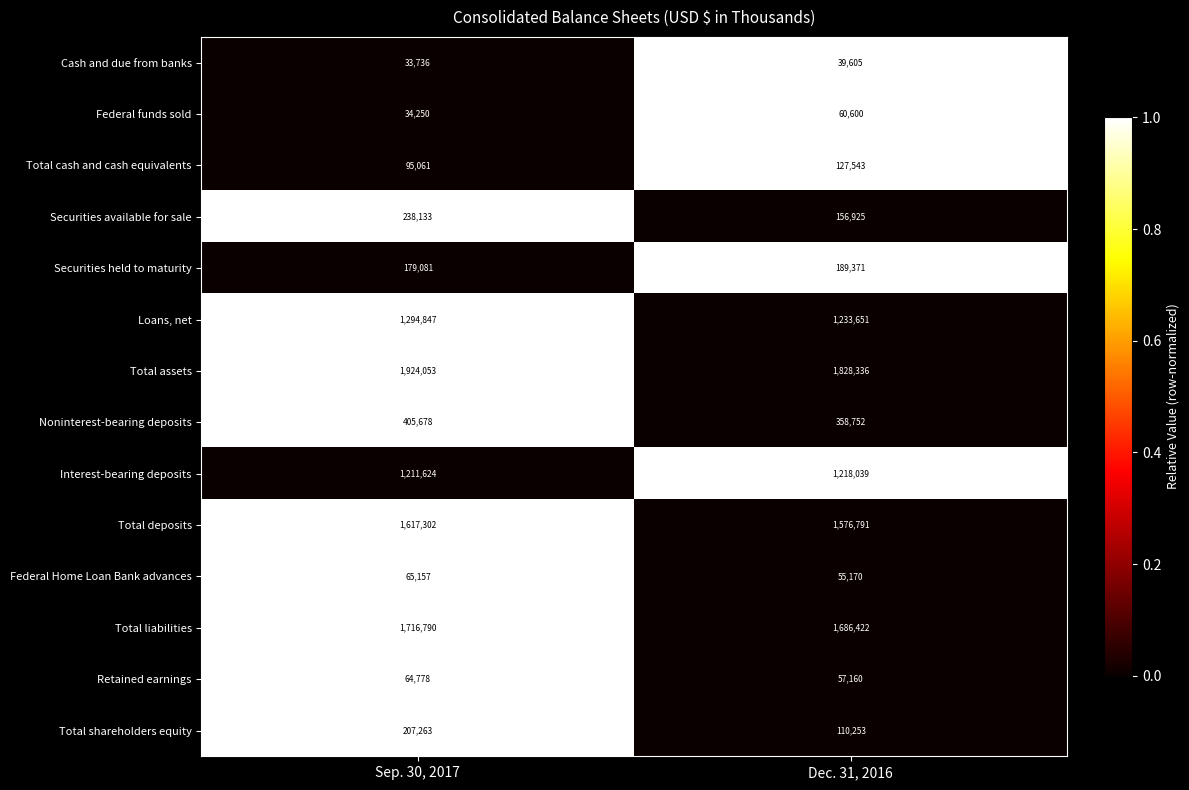

Rank the series by their maximum value, from highest to lowest.

Total assets, Total liabilities, Total deposits, Loans, net, Interest-bearing deposits, Noninterest-bearing deposits, Securities available for sale, Total shareholders equity, Securities held to maturity, Total cash and cash equivalents, Federal Home Loan Bank advances, Retained earnings, Federal funds sold, Cash and due from banks